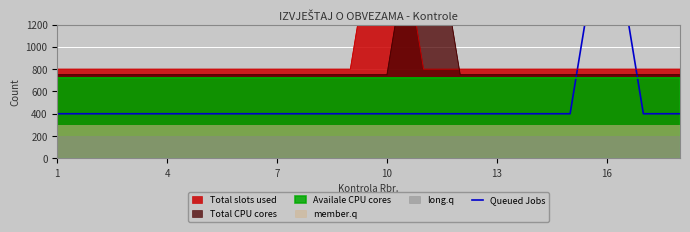

What is the difference between the maximum and minimum values?

2000